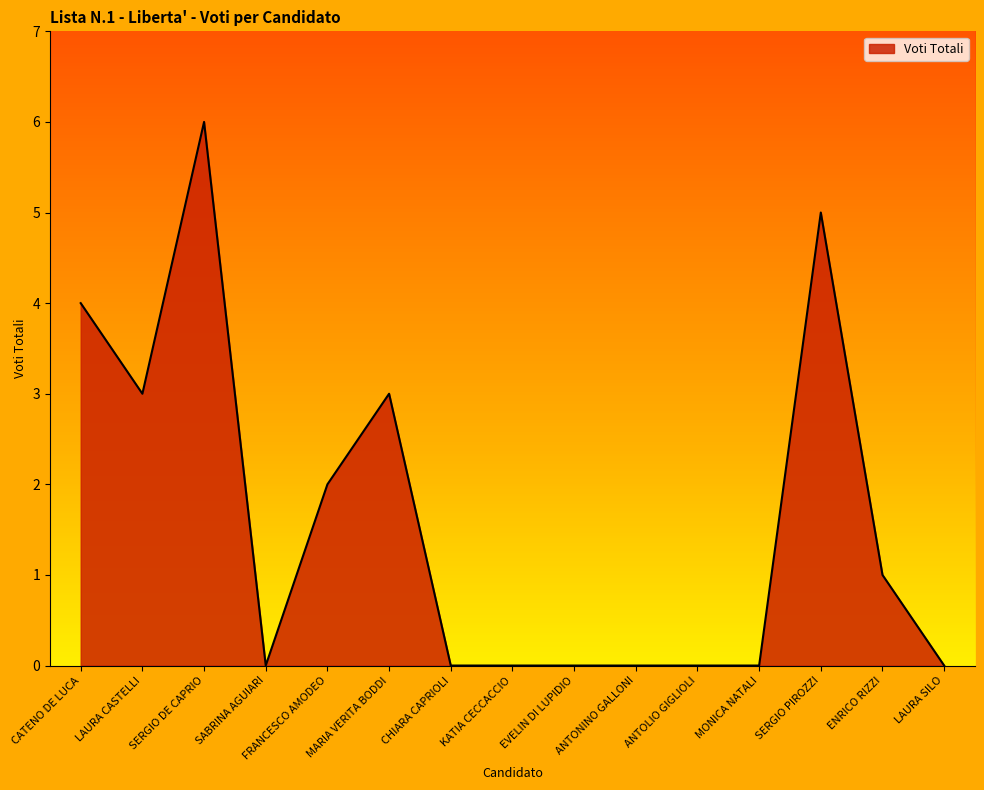

What is the change in value from CHIARA CAPRIOLI to ENRICO RIZZI?

+1